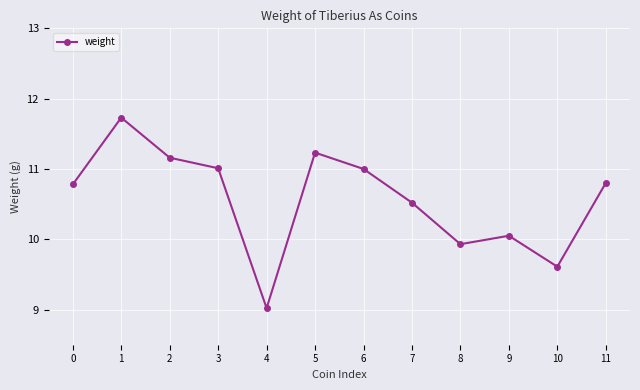

Where is the first local maximum?

1